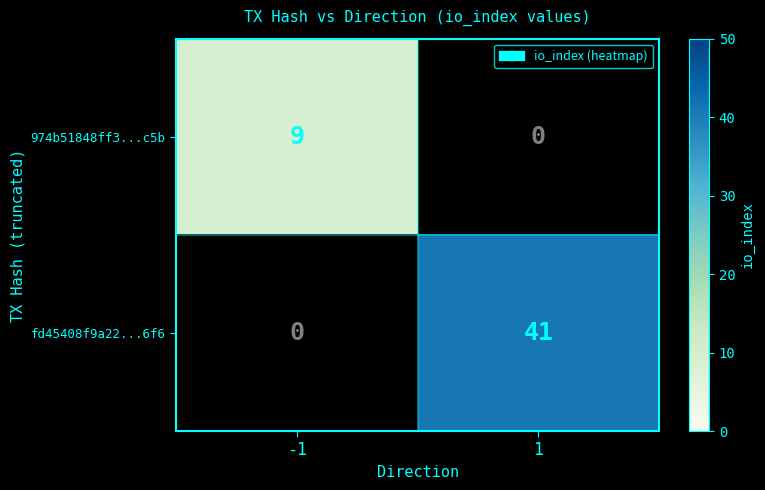

List the series in order of their peak value, lowest first.

974b51848ff3...c5b, fd45408f9a22...6f6